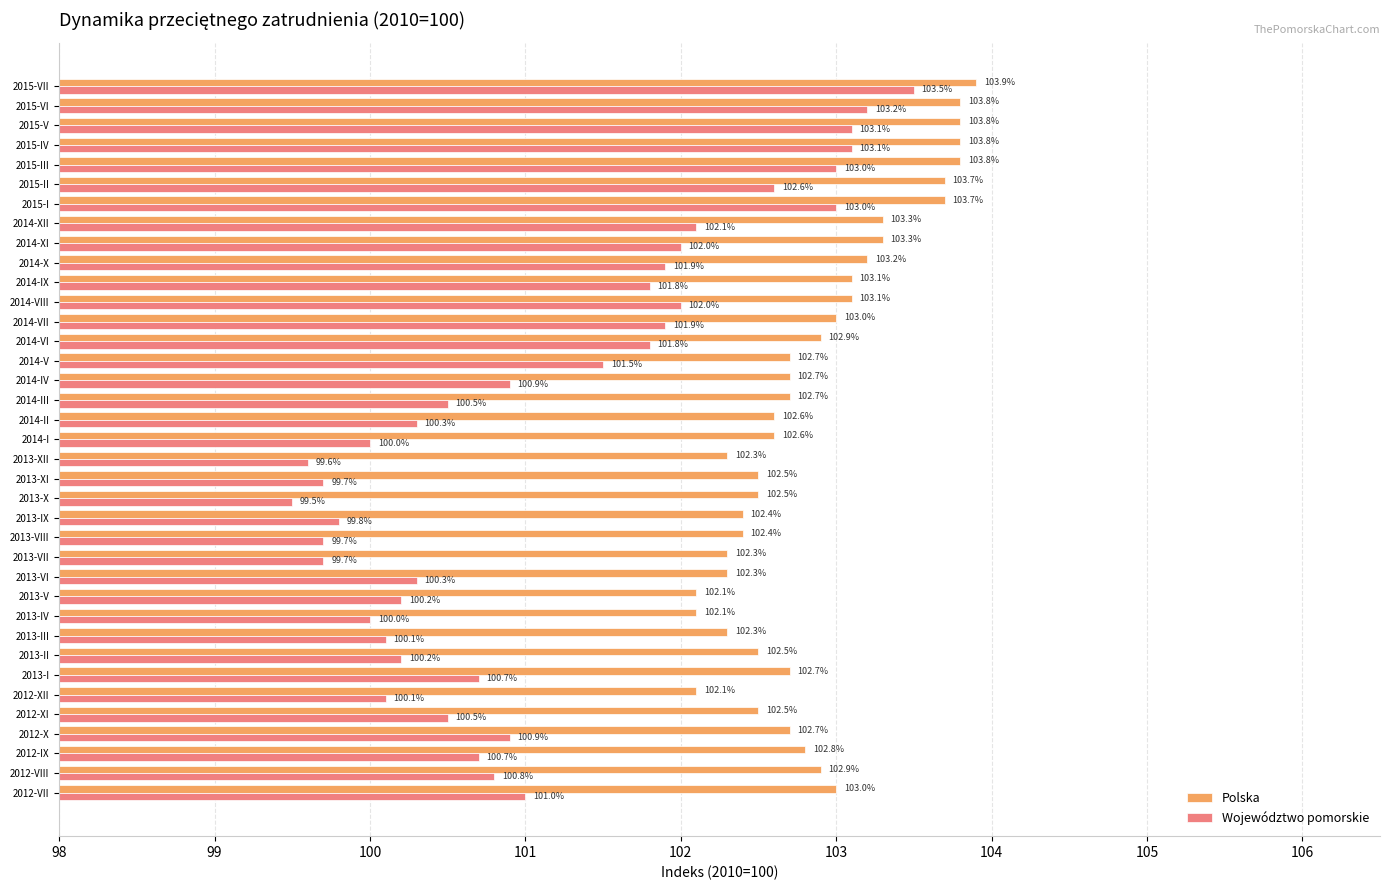

At 2015-I, list the series in order from largest to smallest.

Polska, Województwo pomorskie